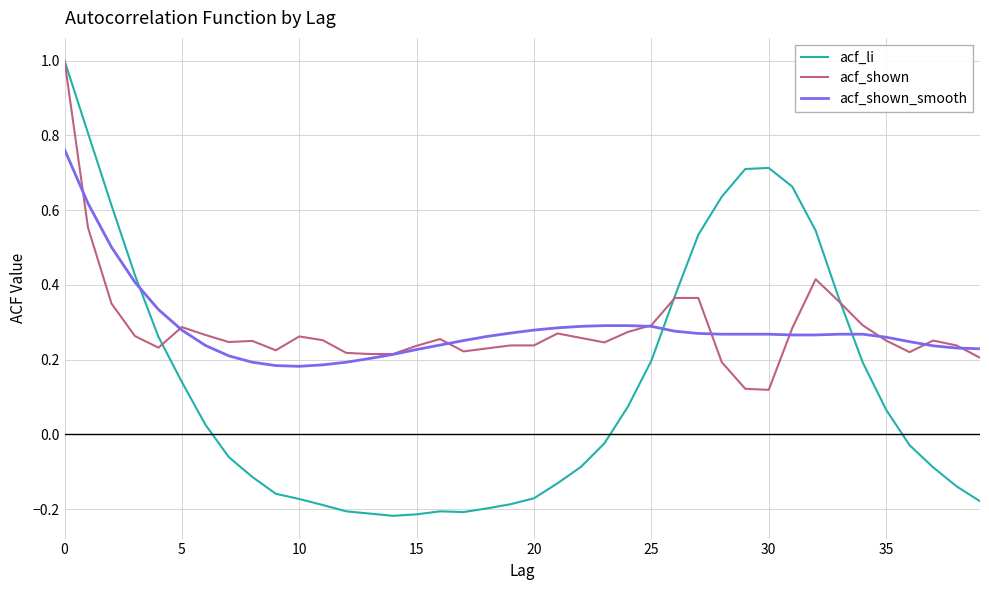

Is this an area chart (filled region under the line)?

No